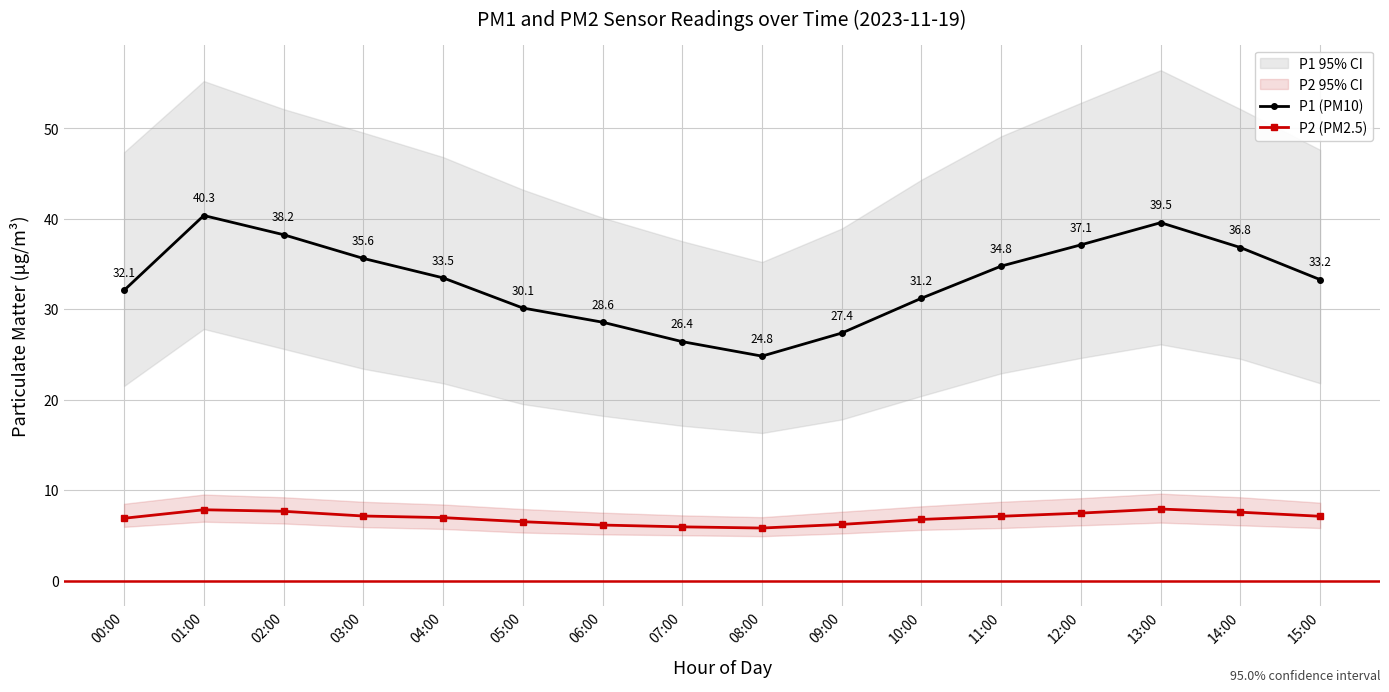

How many values in the P1 (PM10) series exceed 33?

9